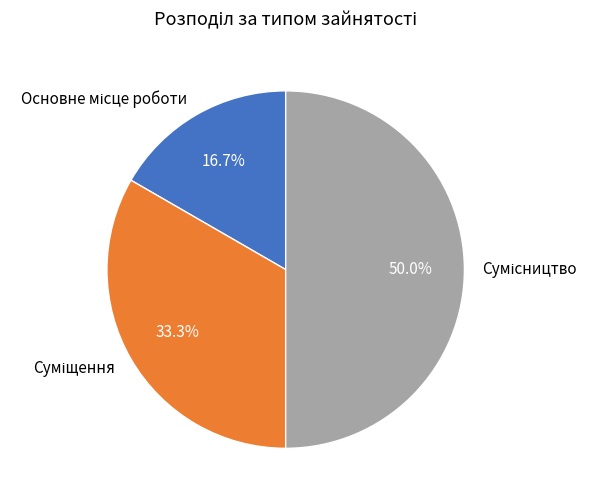

How many segments does this pie chart have?

3